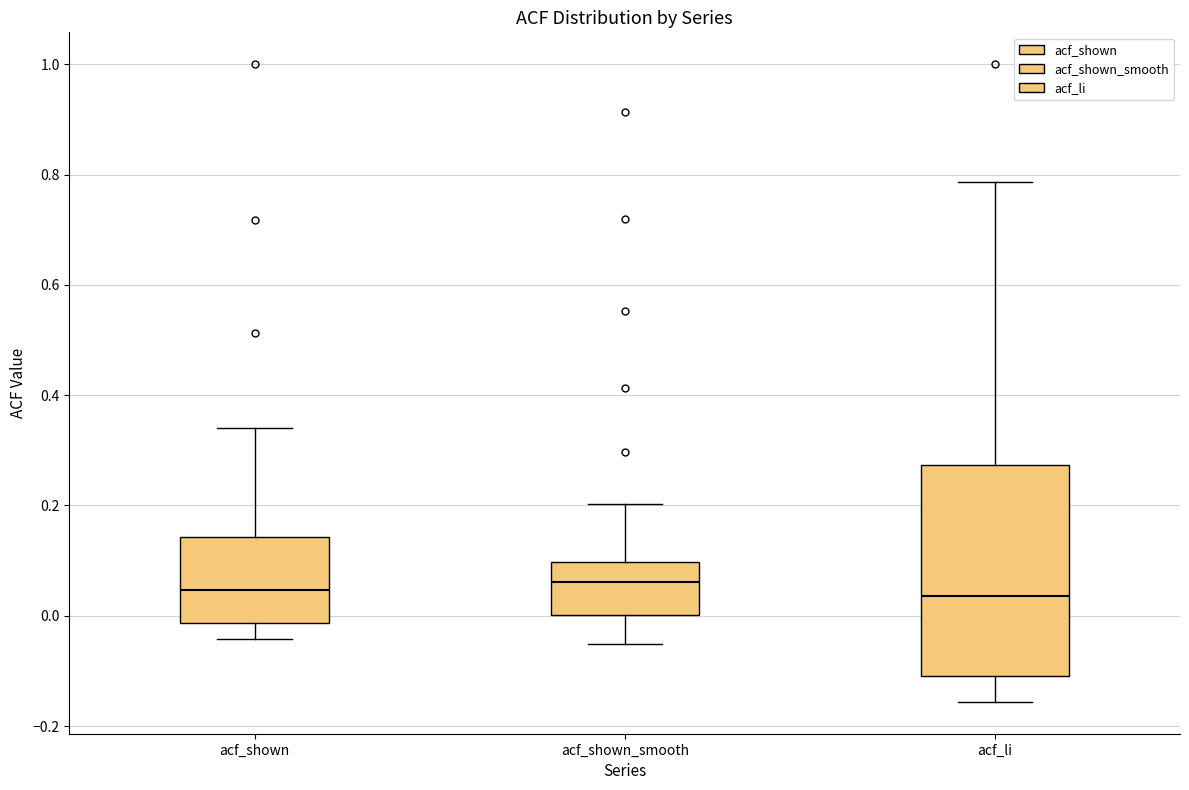

Reading left to right, transcribe this box plot: for each box, give where its median line is, the range the box spans, and where its two whiskers end, as read against the y-axis. The values are not printed on the chart, so give them approximately, as read against the axis.

acf_shown: median 0.04, box -0.02 to 0.14, whiskers -0.04 to 0.34
acf_shown_smooth: median 0.06, box 0.00 to 0.10, whiskers -0.06 to 0.20
acf_li: median 0.04, box -0.10 to 0.28, whiskers -0.16 to 0.78